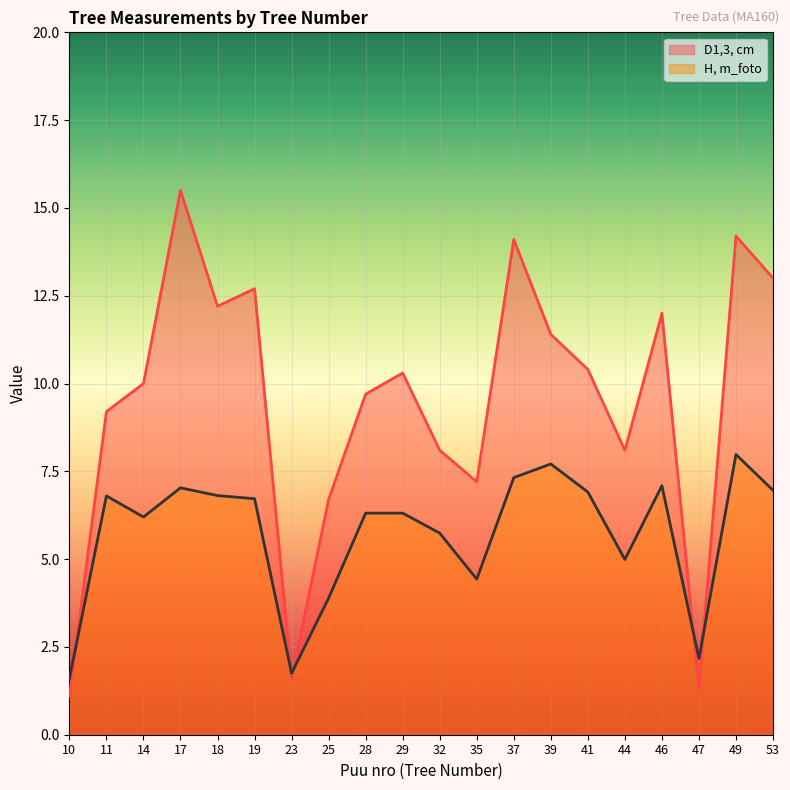

Is it true that D1,3, cm equals 9.9 at 35?

False